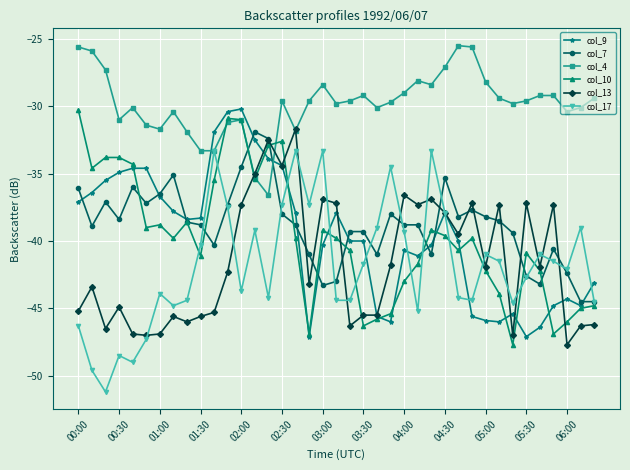

True or false: col_4 has more than 2 interior local peaks.

True